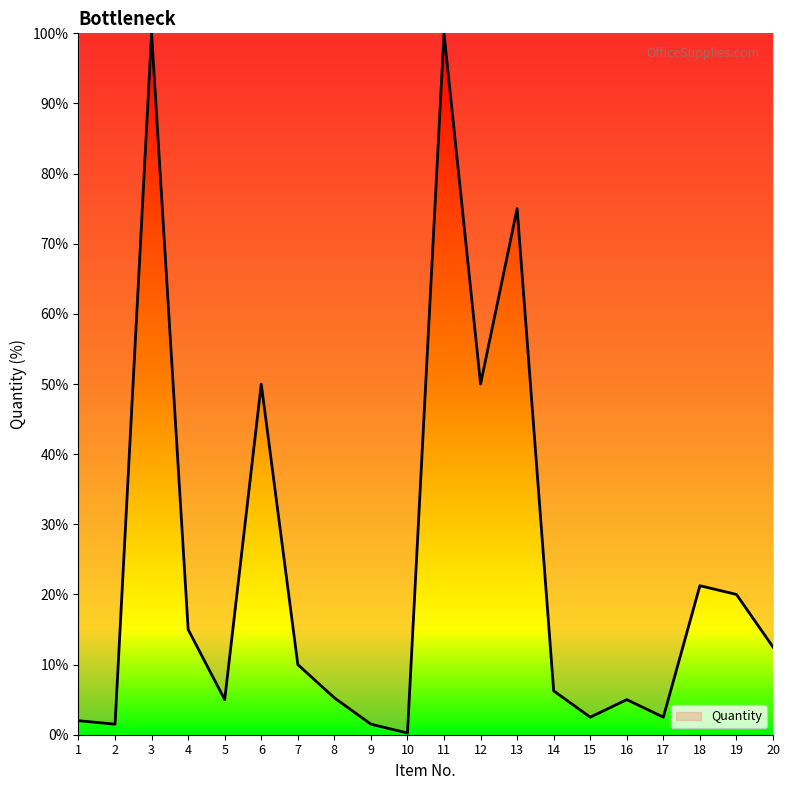

What is the maximum value shown in the chart?

100.0